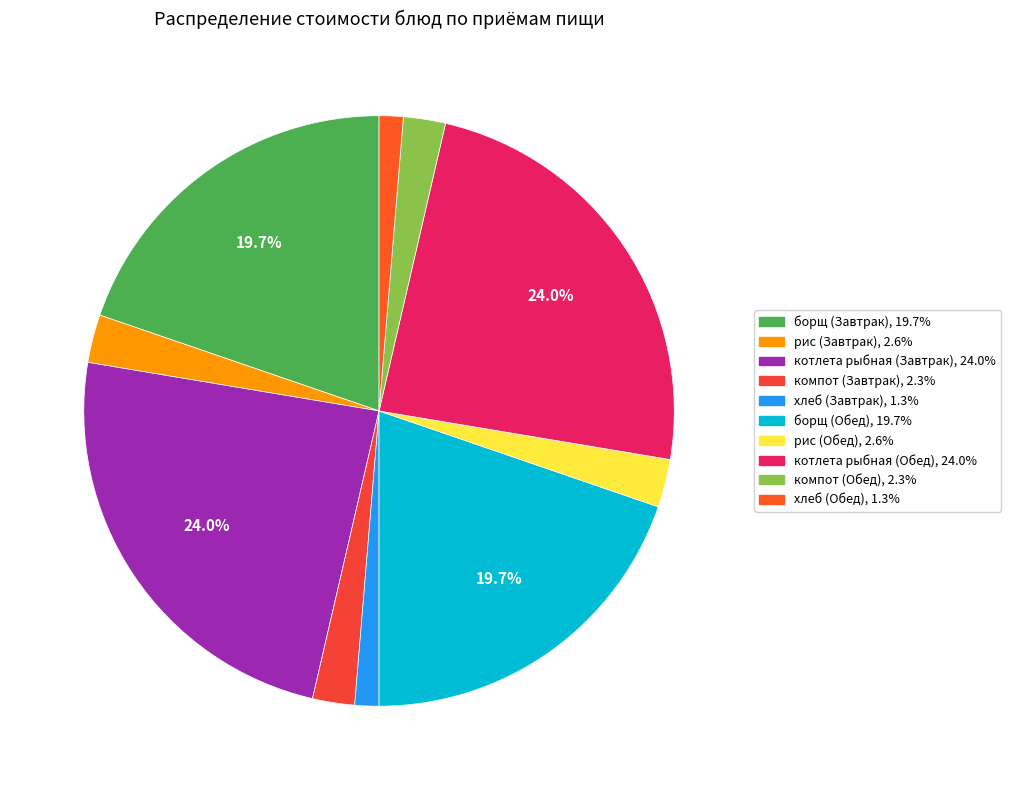

What percentage is the рис (Обед) slice, to the nearest percent?

3%